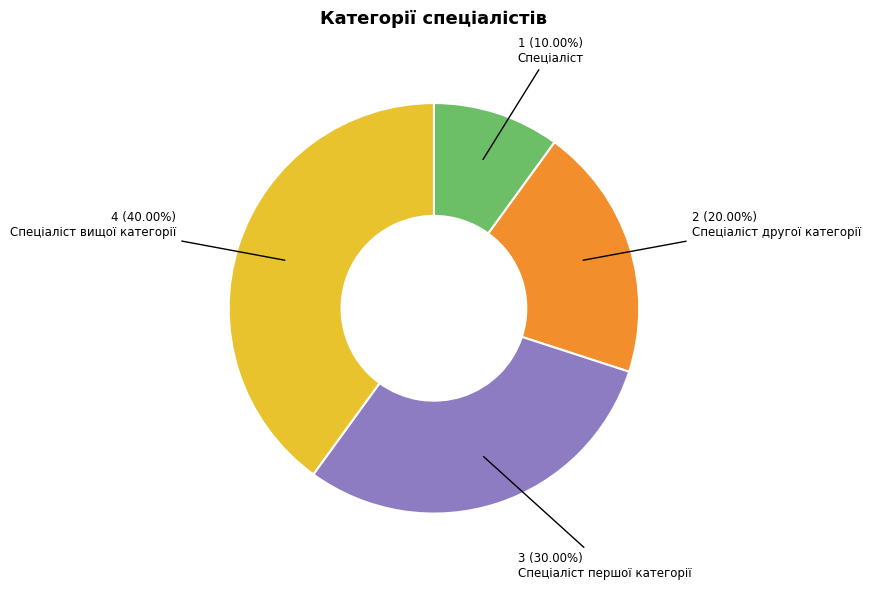

Combined, what portion of the pie is Спеціаліст and Спеціаліст першої категорії?

40.0%